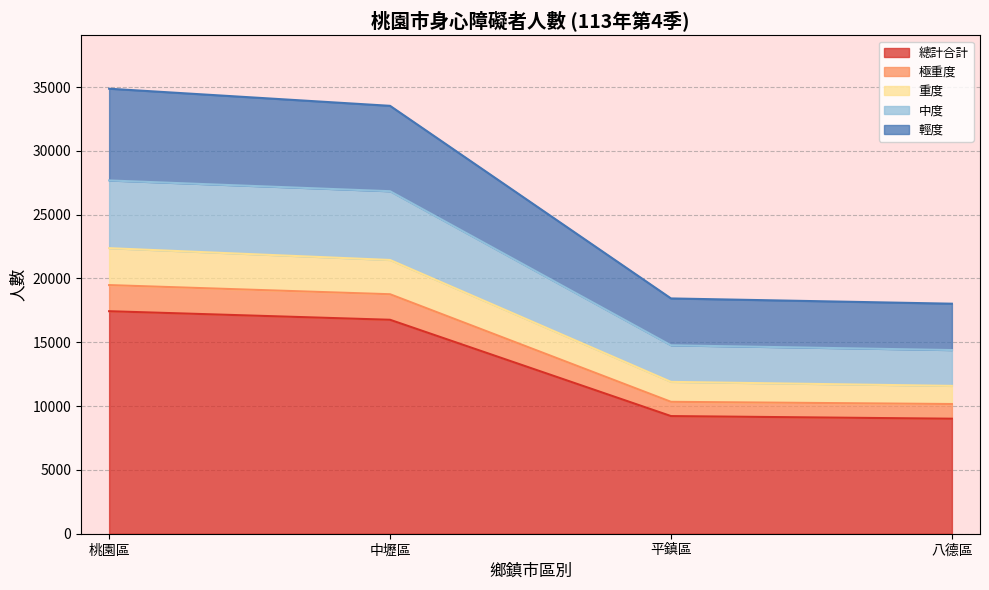

What is the smallest value displayed?

9012